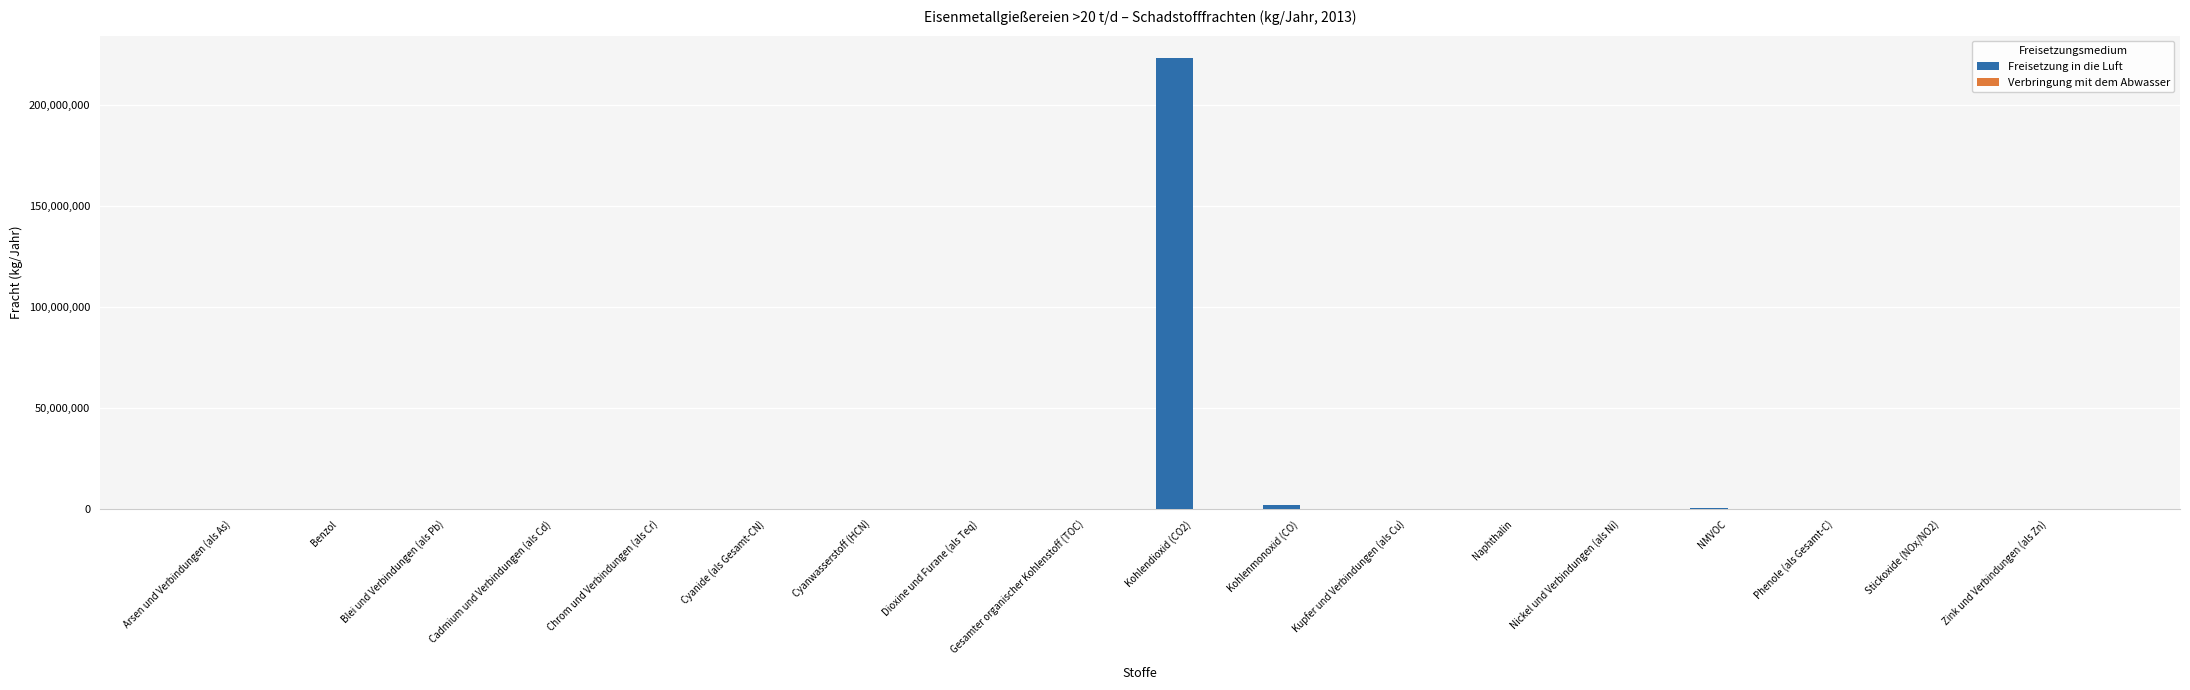

Between Kohlendioxid (CO2) and Naphthalin, which series saw the biggest shift?

Freisetzung in die Luft